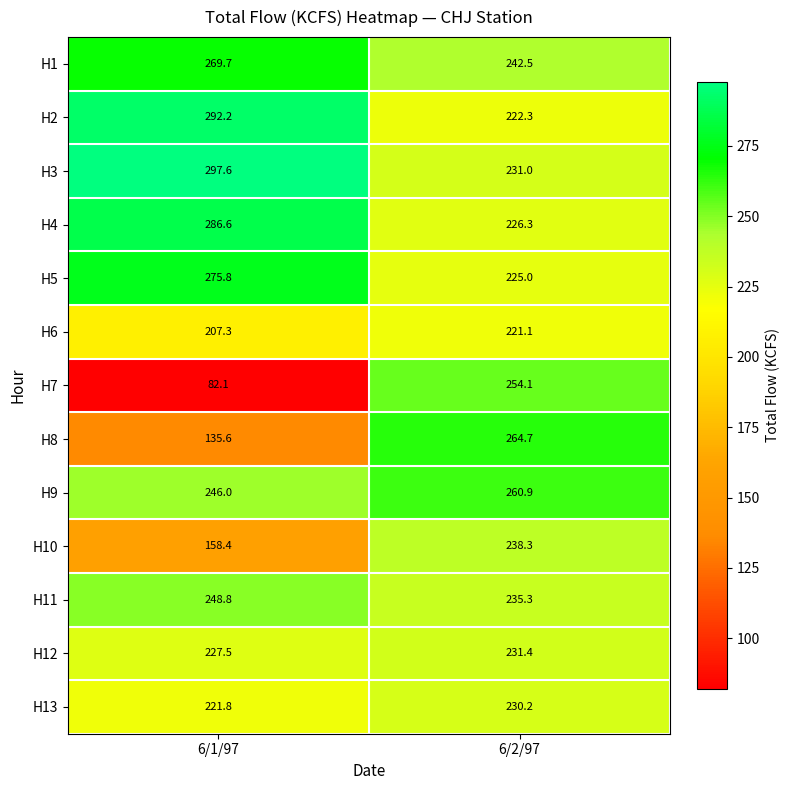

Which category has the highest value in the H8 series?

6/2/97